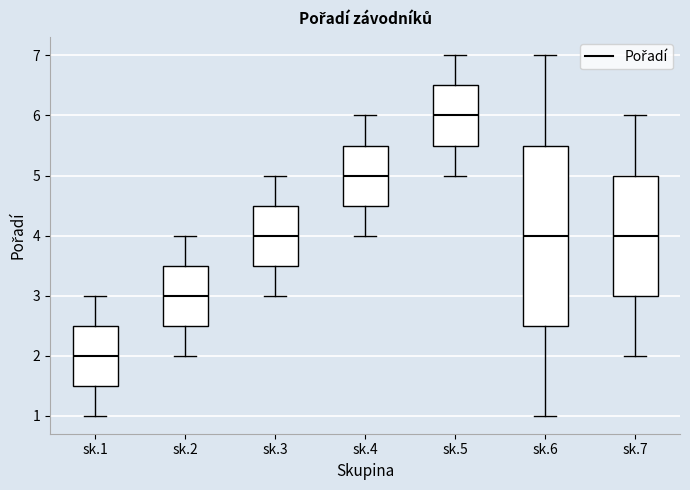

Reading left to right, transcribe this box plot: for each box, give where its median line is, the range the box spans, and where its two whiskers end, as read against the y-axis. The values are not printed on the chart, so give them approximately, as read against the axis.

sk.1: median 2.0, box 1.5 to 2.5, whiskers 1.0 to 3.0
sk.2: median 3.0, box 2.5 to 3.5, whiskers 2.0 to 4.0
sk.3: median 4.0, box 3.5 to 4.5, whiskers 3.0 to 5.0
sk.4: median 5.0, box 4.5 to 5.5, whiskers 4.0 to 6.0
sk.5: median 6.0, box 5.5 to 6.5, whiskers 5.0 to 7.0
sk.6: median 4.0, box 2.5 to 5.5, whiskers 1.0 to 7.0
sk.7: median 4.0, box 3.0 to 5.0, whiskers 2.0 to 6.0